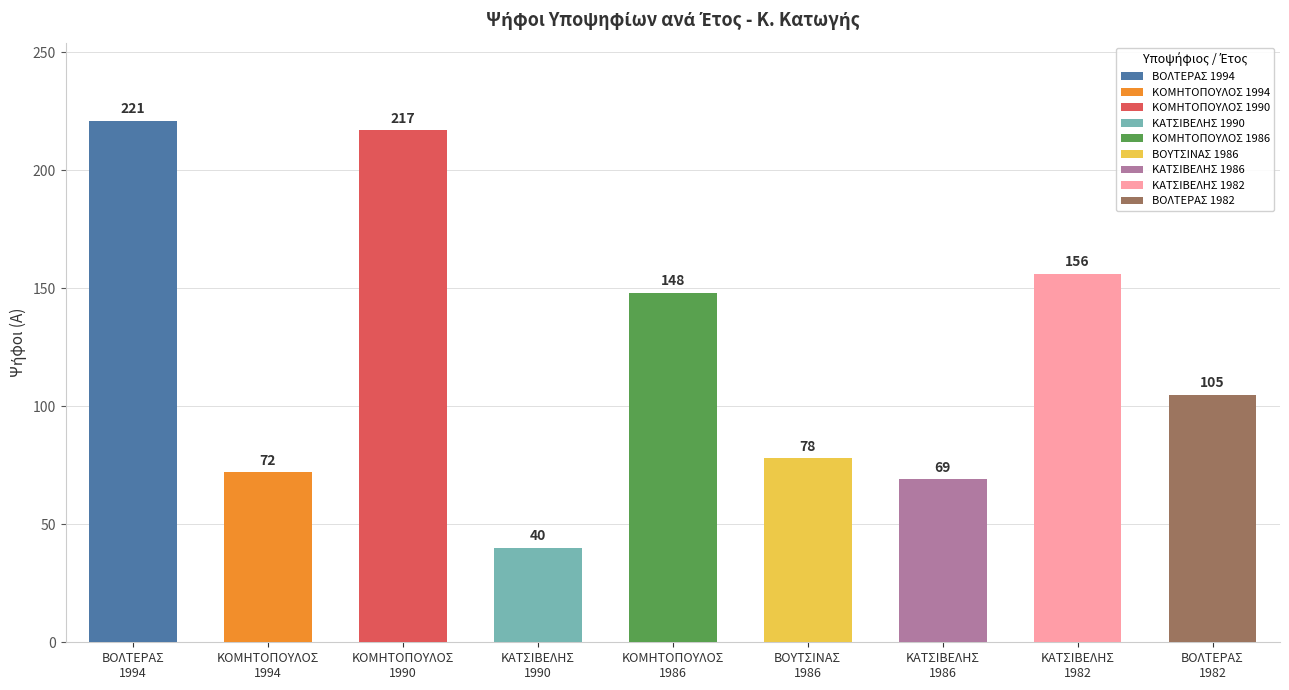

Are the bars grouped side by side (vs. stacked)?

No